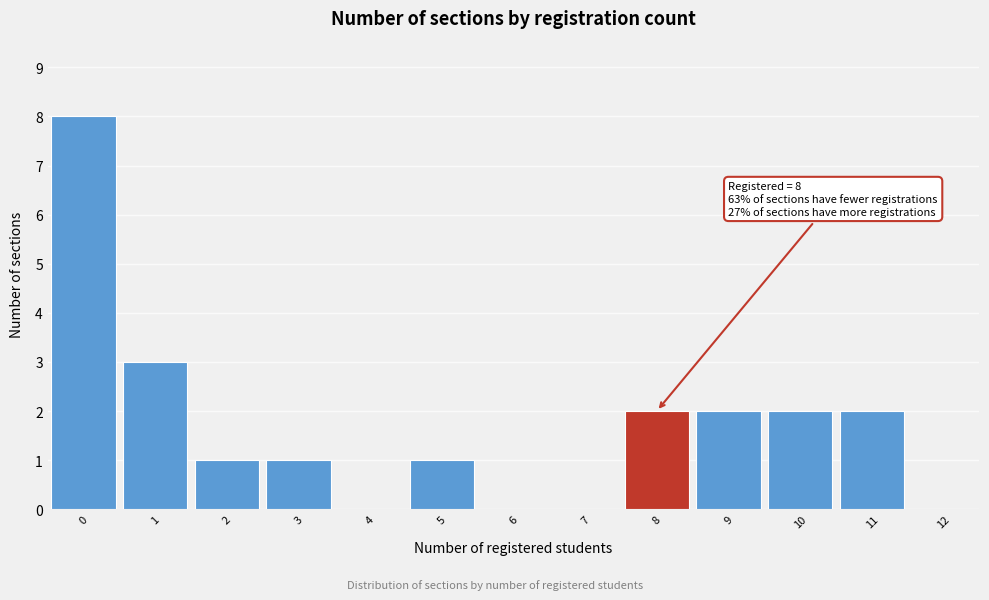

Reading right to left, transcribe all the data shown in this chart.

12=0	11=2	10=2	9=2	8=2	7=0	6=0	5=1	4=0	3=1	2=1	1=3	0=8